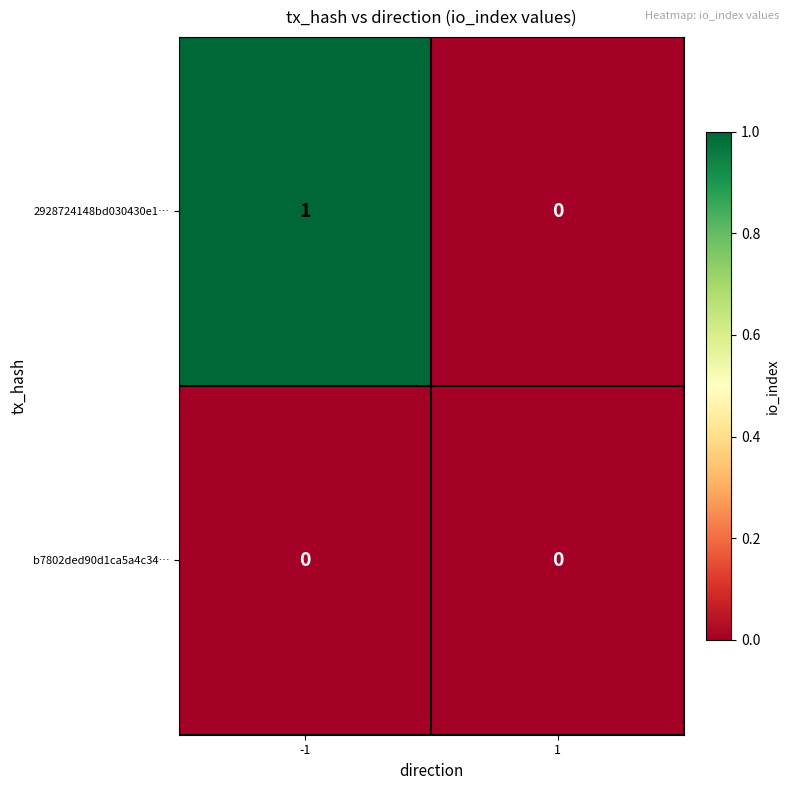

Count the number of data series in this chart.

2